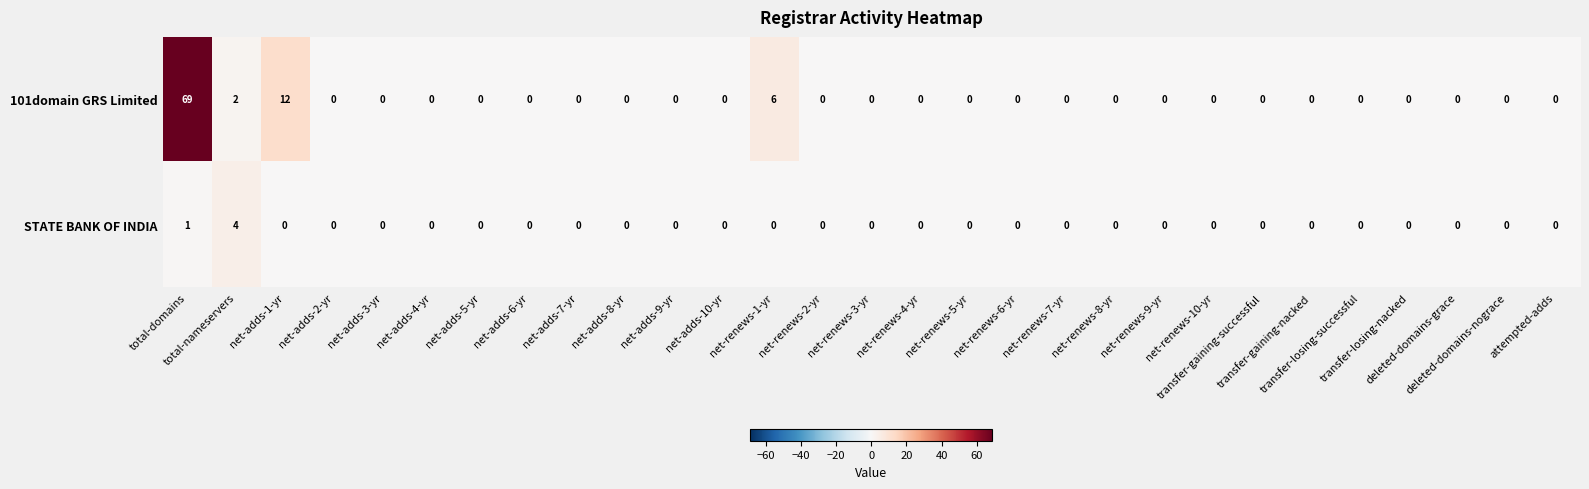

What is the difference between the maximum and minimum values in the STATE BANK OF INDIA series?

4